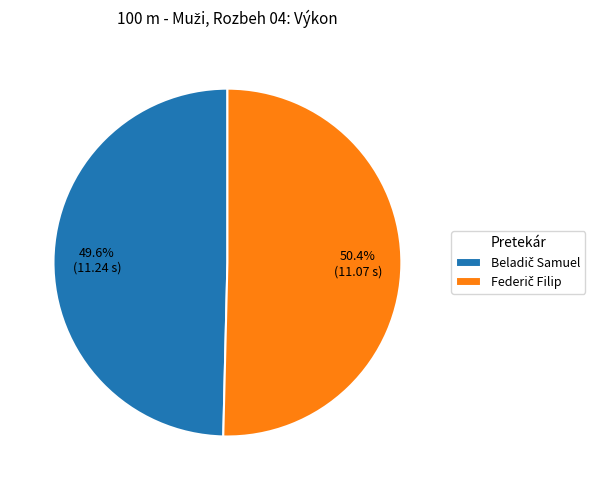

Is there any slice that represents more than half of the pie?

Yes